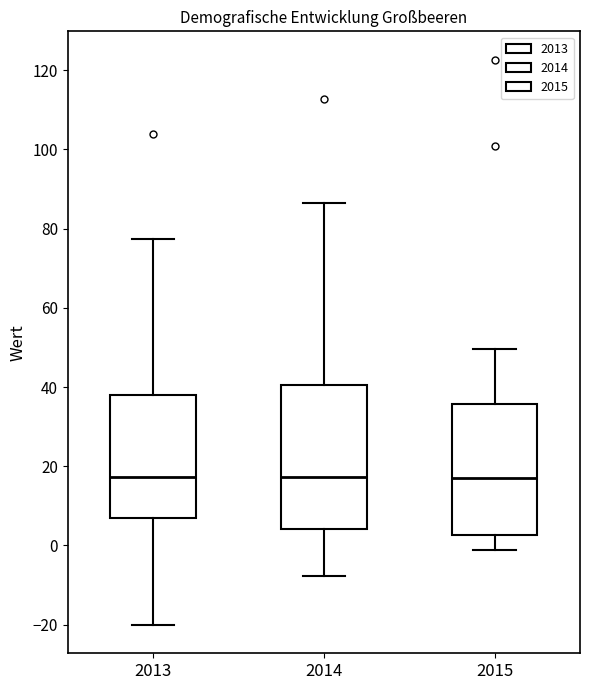

Reading left to right, read every box against the y-axis: the position of its median line, the range the box covers, and the ends of its whiskers. The values are not printed on the chart, so give them approximately, as read against the axis.

2013: median 18, box 6 to 38, whiskers -20 to 78
2014: median 18, box 4 to 40, whiskers -8 to 86
2015: median 18, box 2 to 36, whiskers -2 to 50